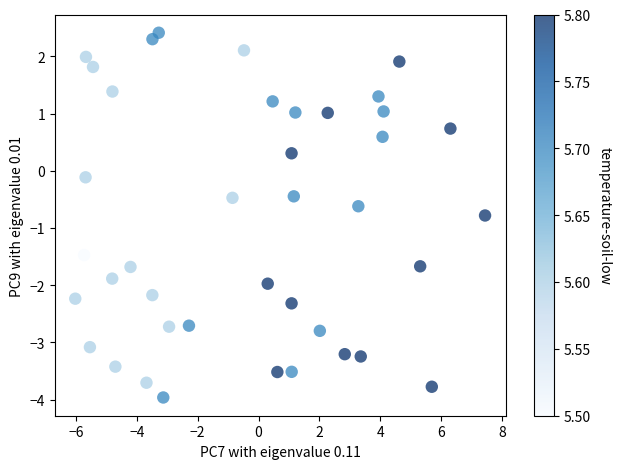

What is the range of X values (max minus min)?

13.5